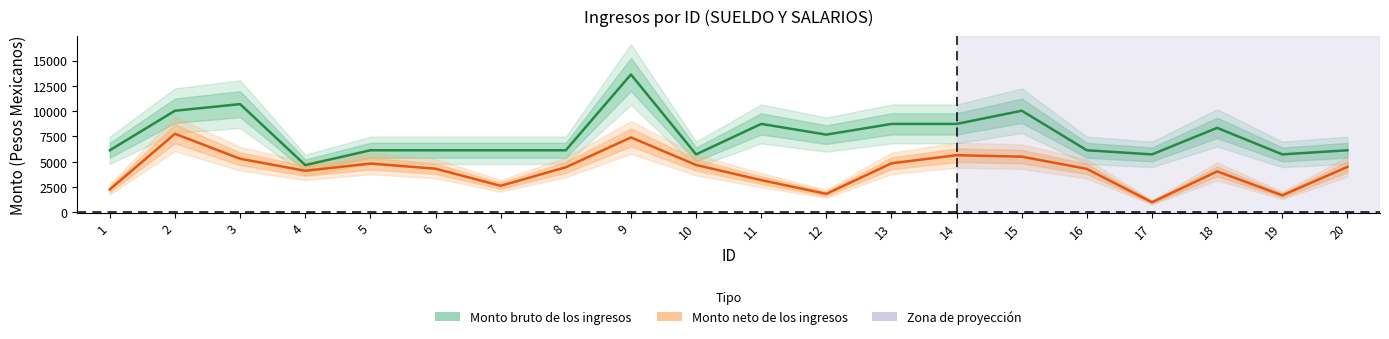

Rank the series by their average value, from highest to lowest.

Monto bruto de los ingresos, Monto neto de los ingresos